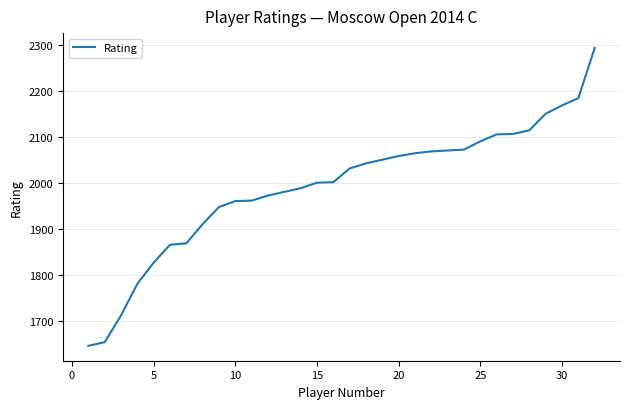

What is the smallest value displayed?

1645